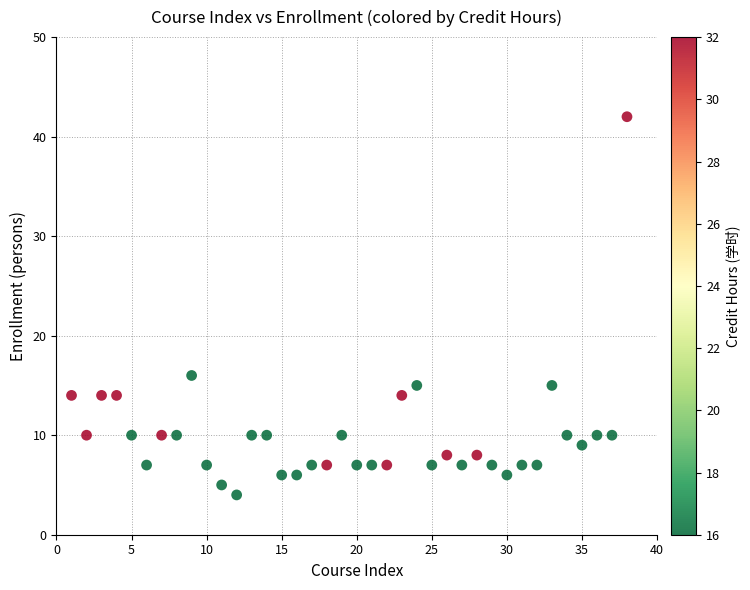

What Y value in the scatter plot is closest to 23?

16